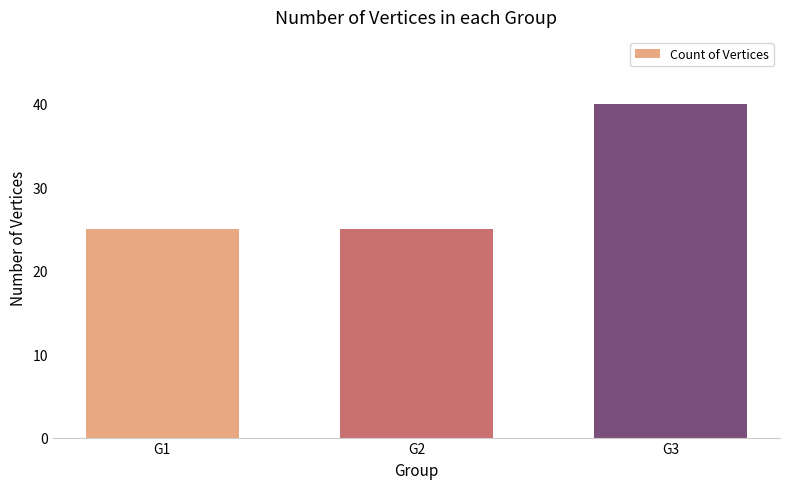

True or false: the data shows 17 at G3.

False